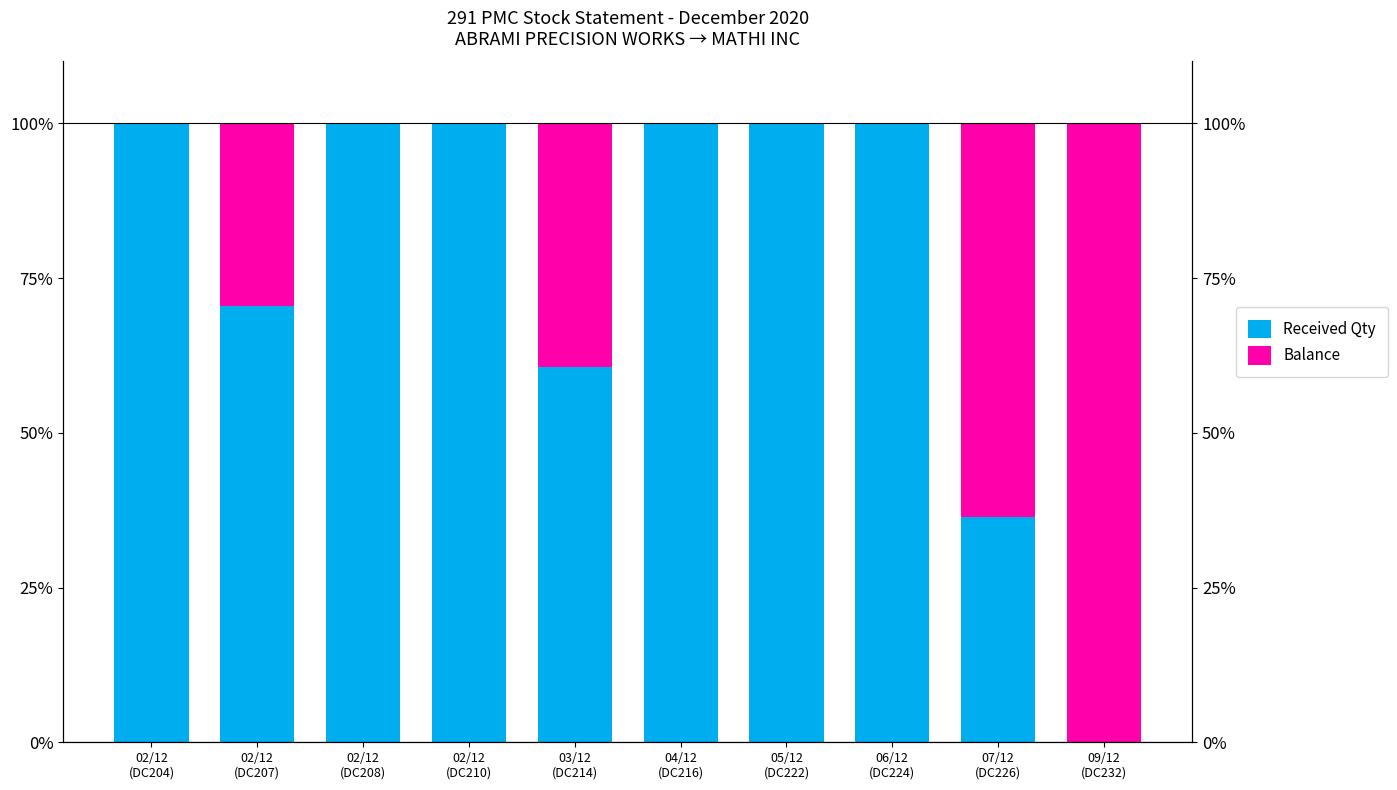

Which series has the largest total across all categories?

Received Qty